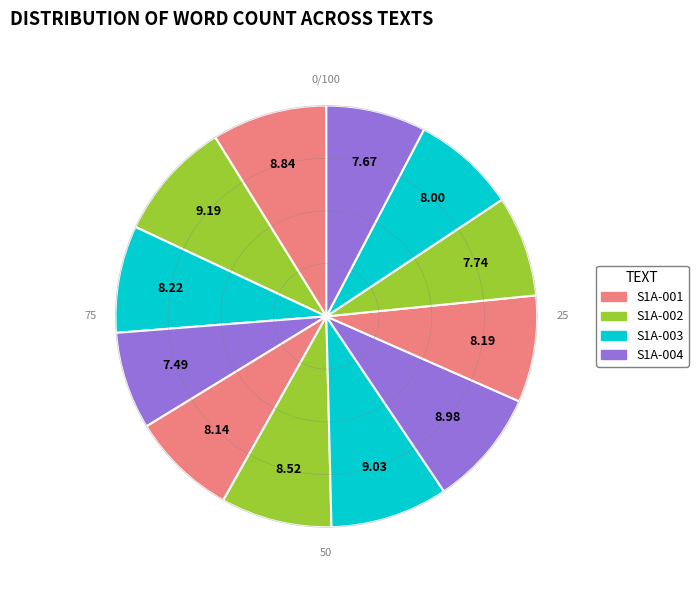

How many slices are in this pie chart?

12